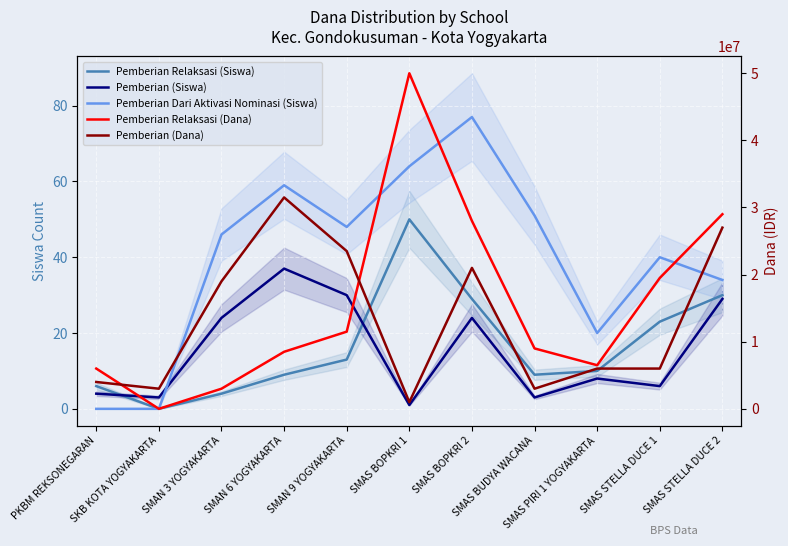

What are all the series names shown in the legend?

Pemberian Relaksasi (Siswa), Pemberian (Siswa), Pemberian Dari Aktivasi Nominasi (Siswa), Pemberian Relaksasi (Dana), Pemberian (Dana)